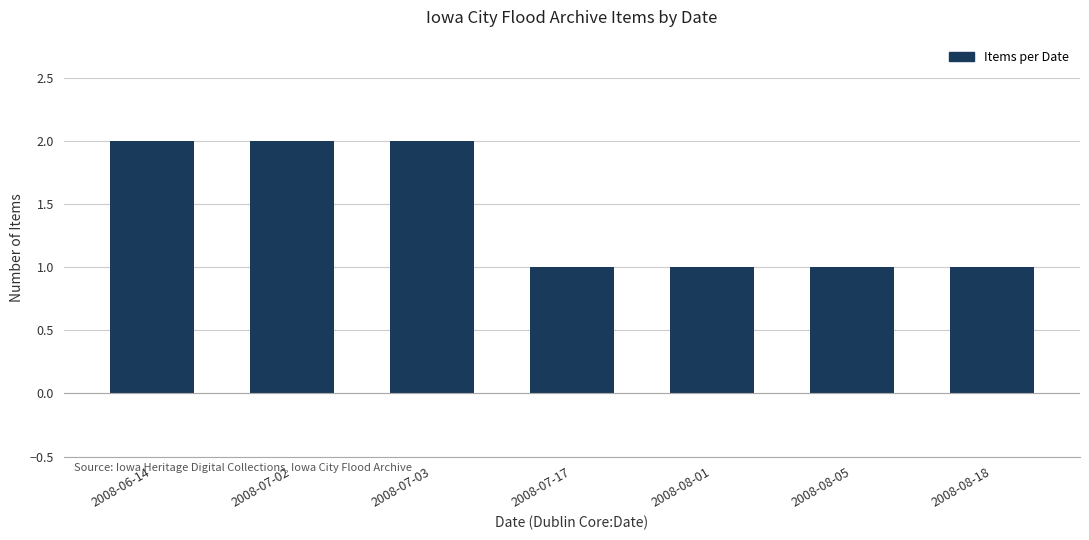

The chart shows a value of 1 at 2008-08-05. True or false?

True